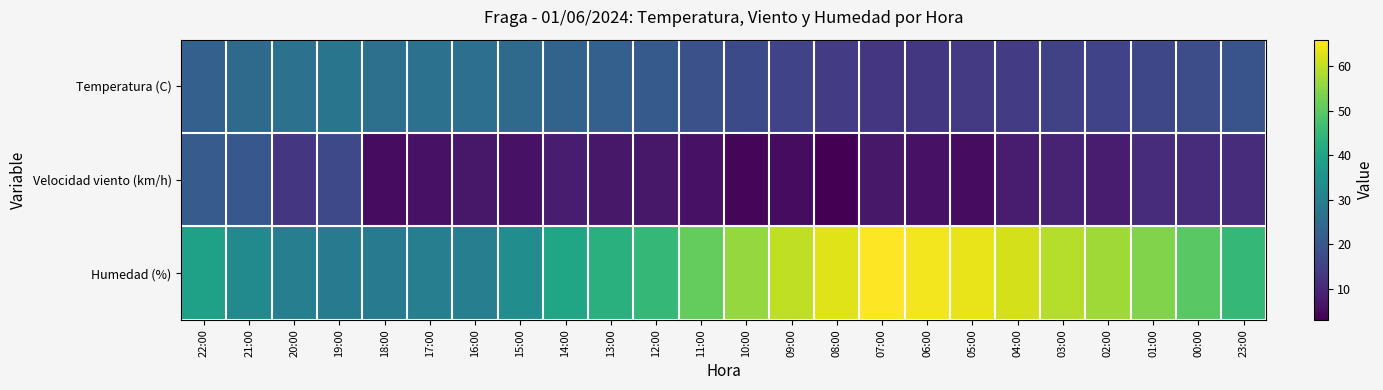

What is the total value across all series at 21:00?

77.7